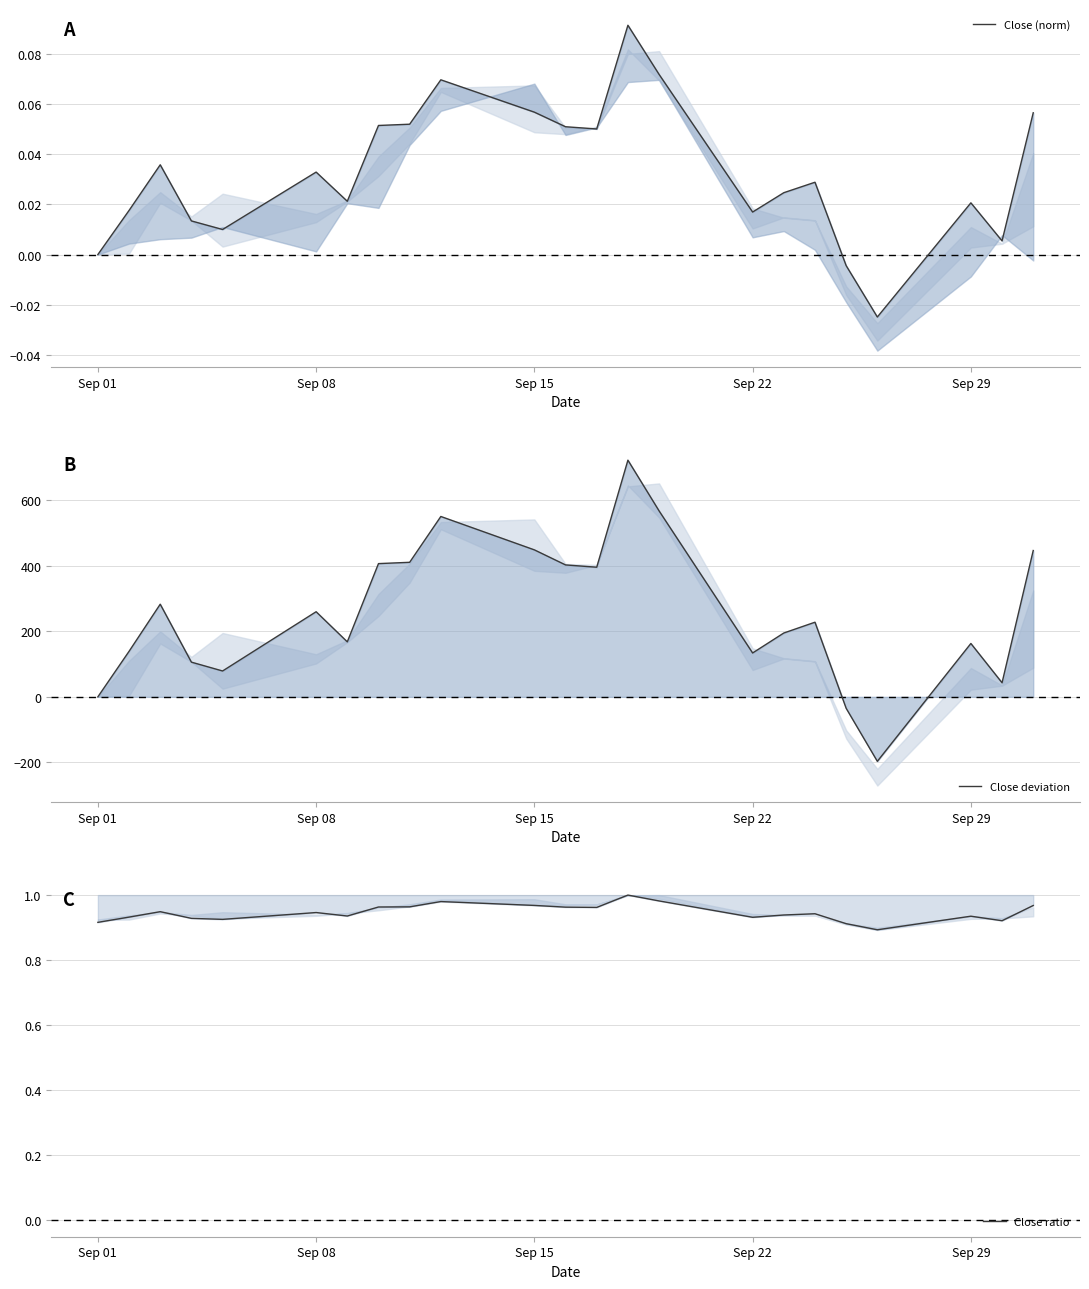

The Close ratio series shows 1.4 at Sep 15. True or false?

False